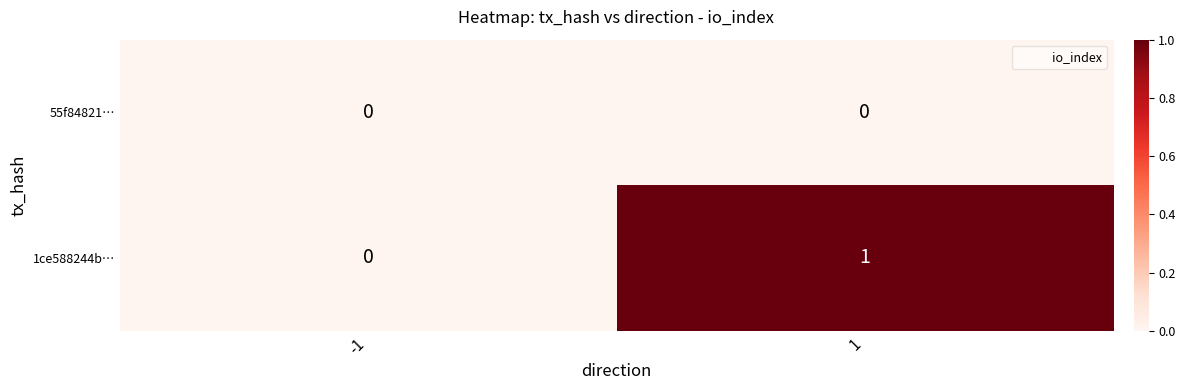

Rank the categories by 1ce588244b… value from lowest to highest.

-1, 1